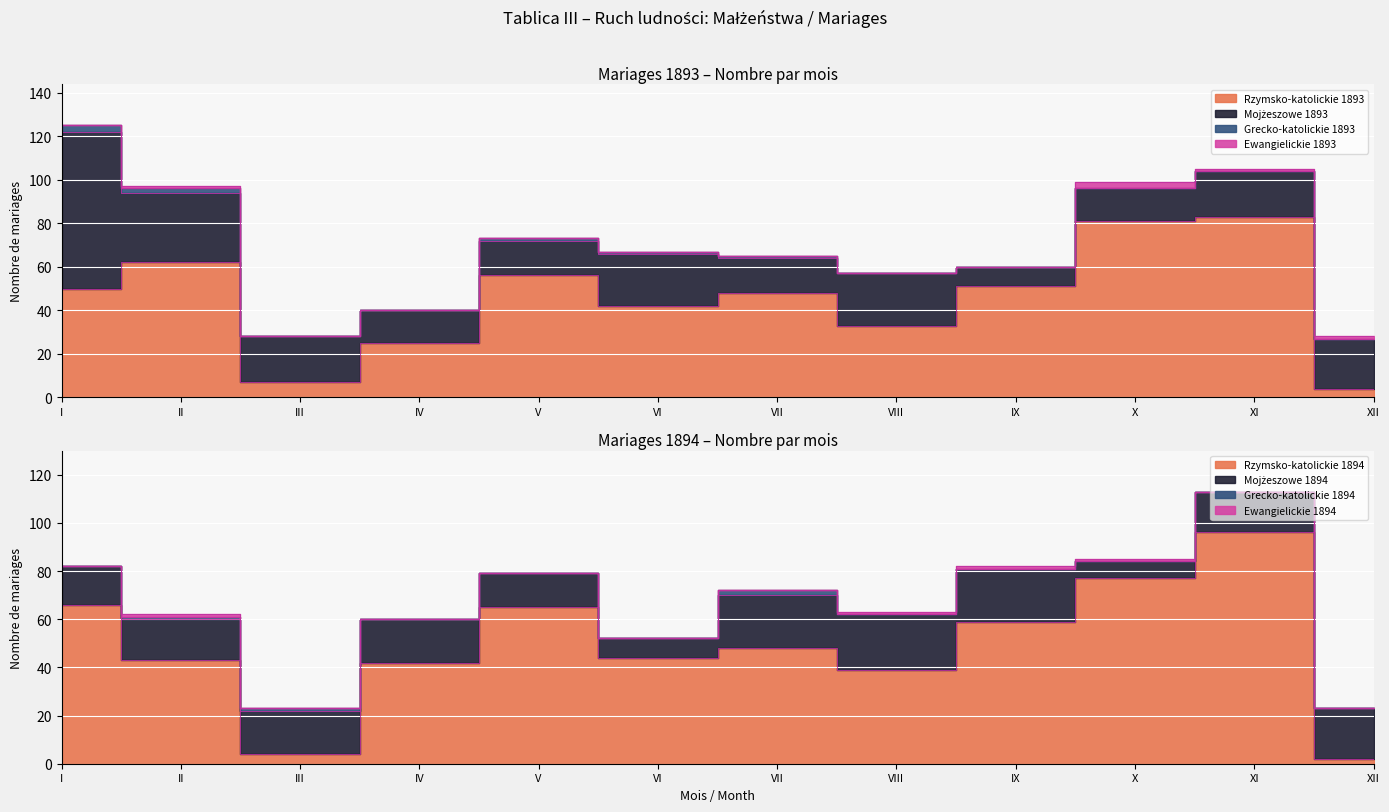

Is it true that Grecko-katolickie 1893 equals 1 at XI?

False